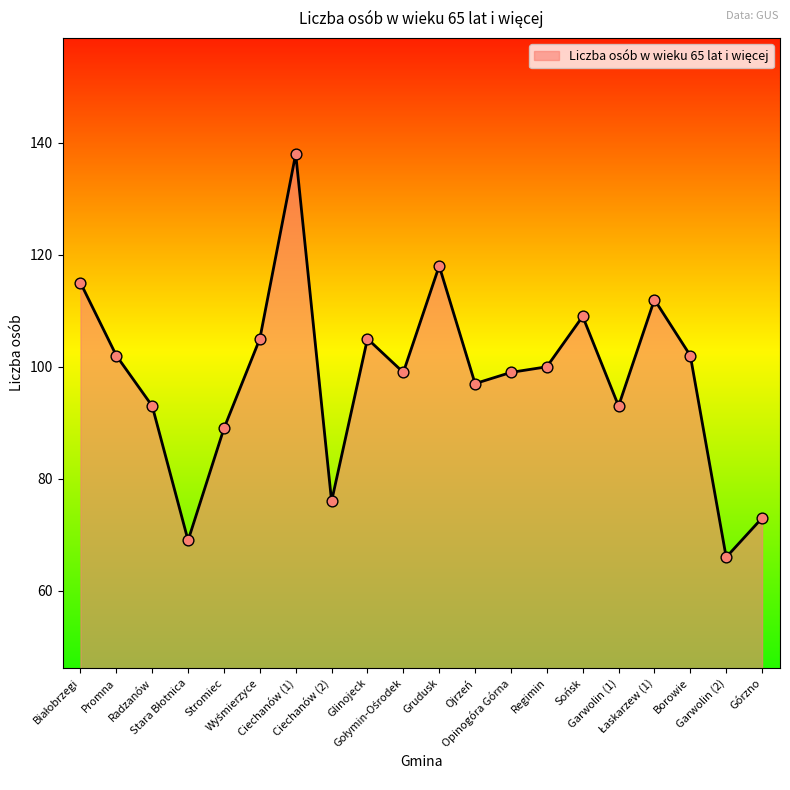

What is the change in value from Promna to Górzno?

-29